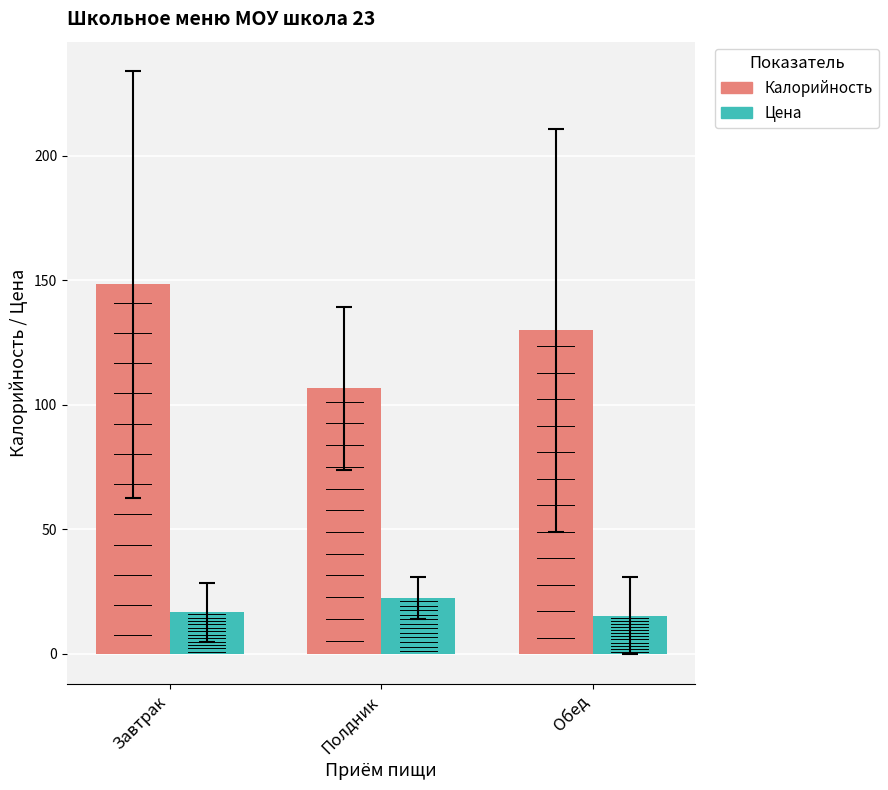

What value does the Калорийность series have at Полдник?

106.6